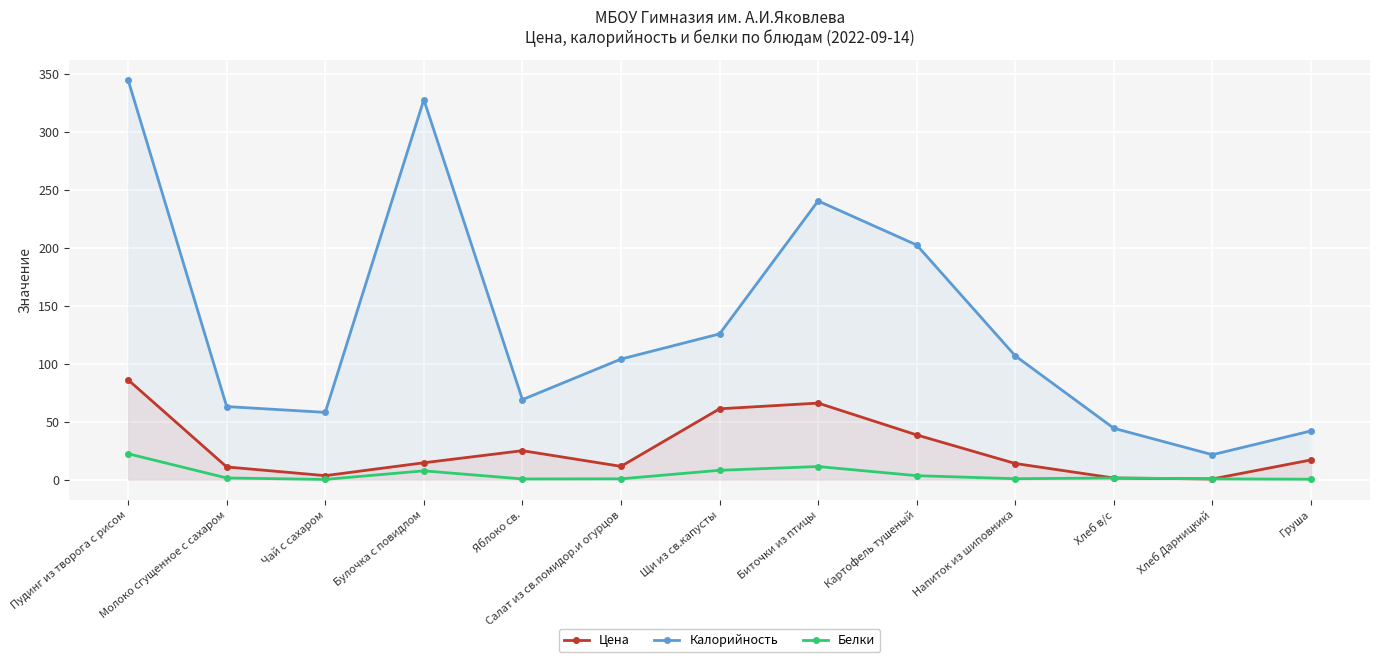

What is the sum of the Цена values at Груша and Хлеб в/с?

18.4